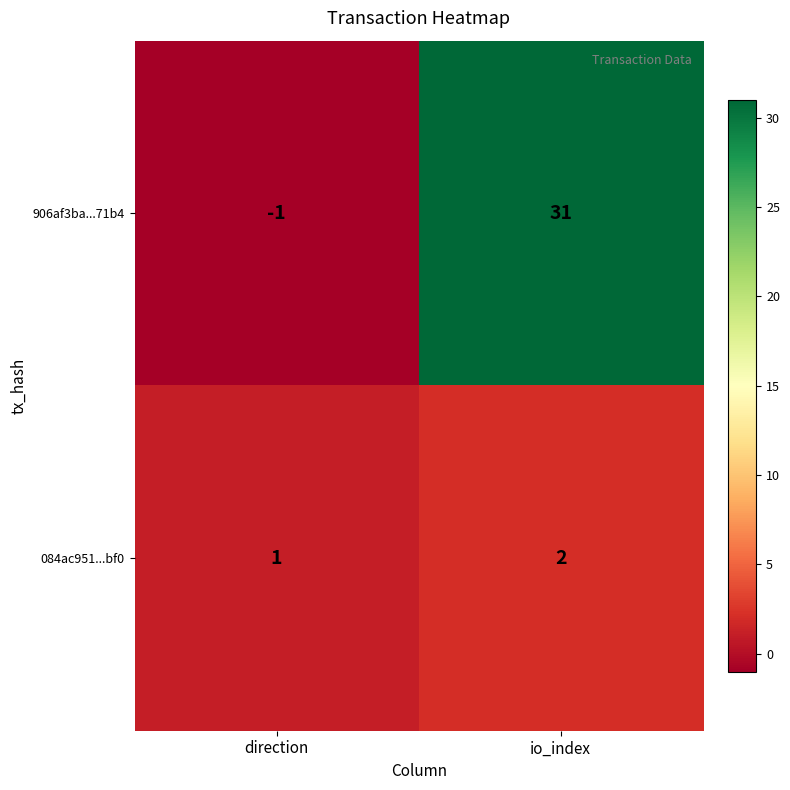

What is the maximum value shown in the chart?

31